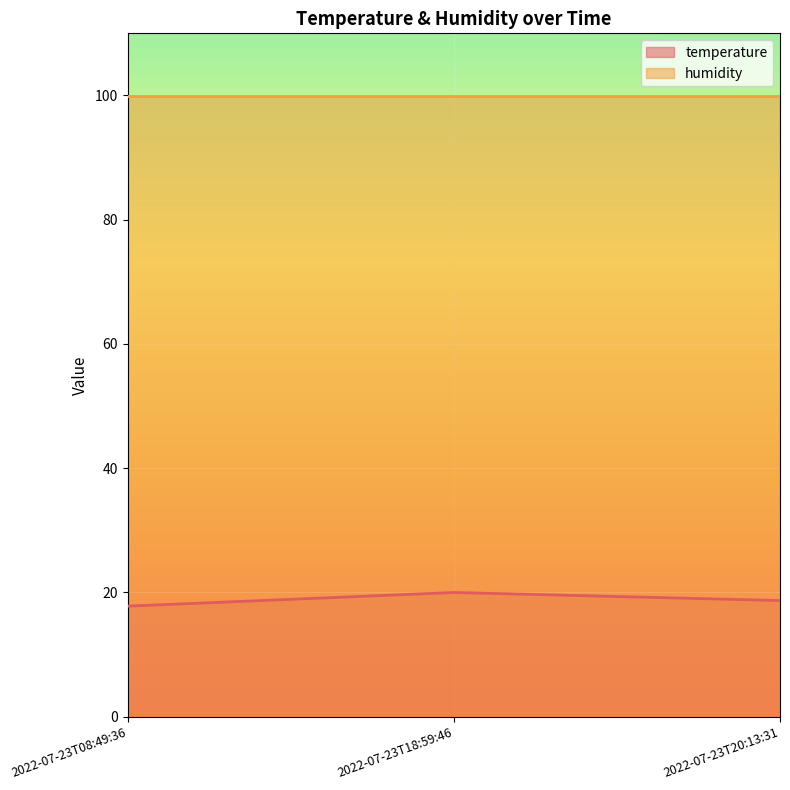

Where is the data nearest to the value 18?

2022-07-23T08:49:36